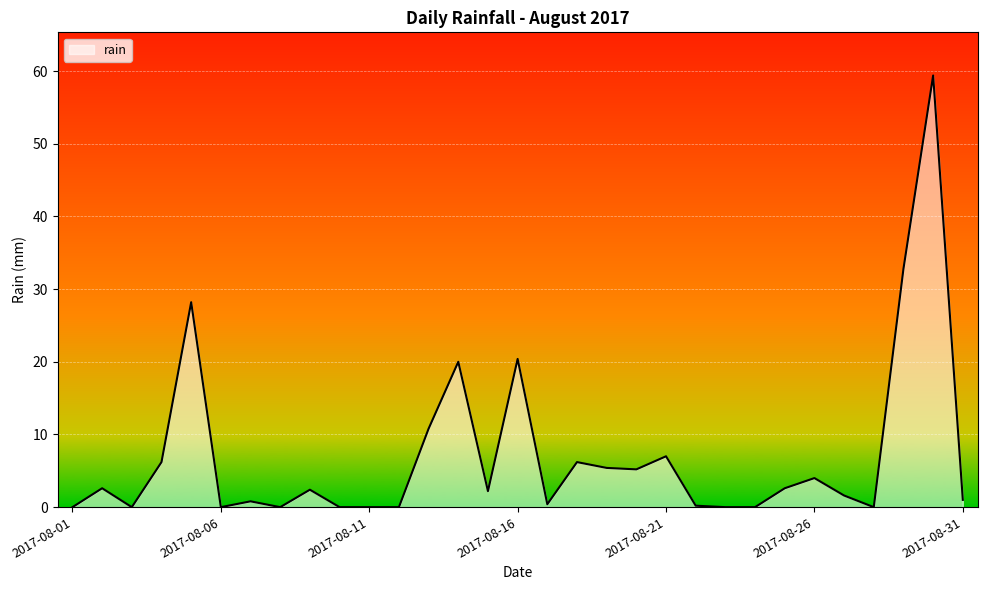

What is the difference between the maximum and minimum values?

59.4